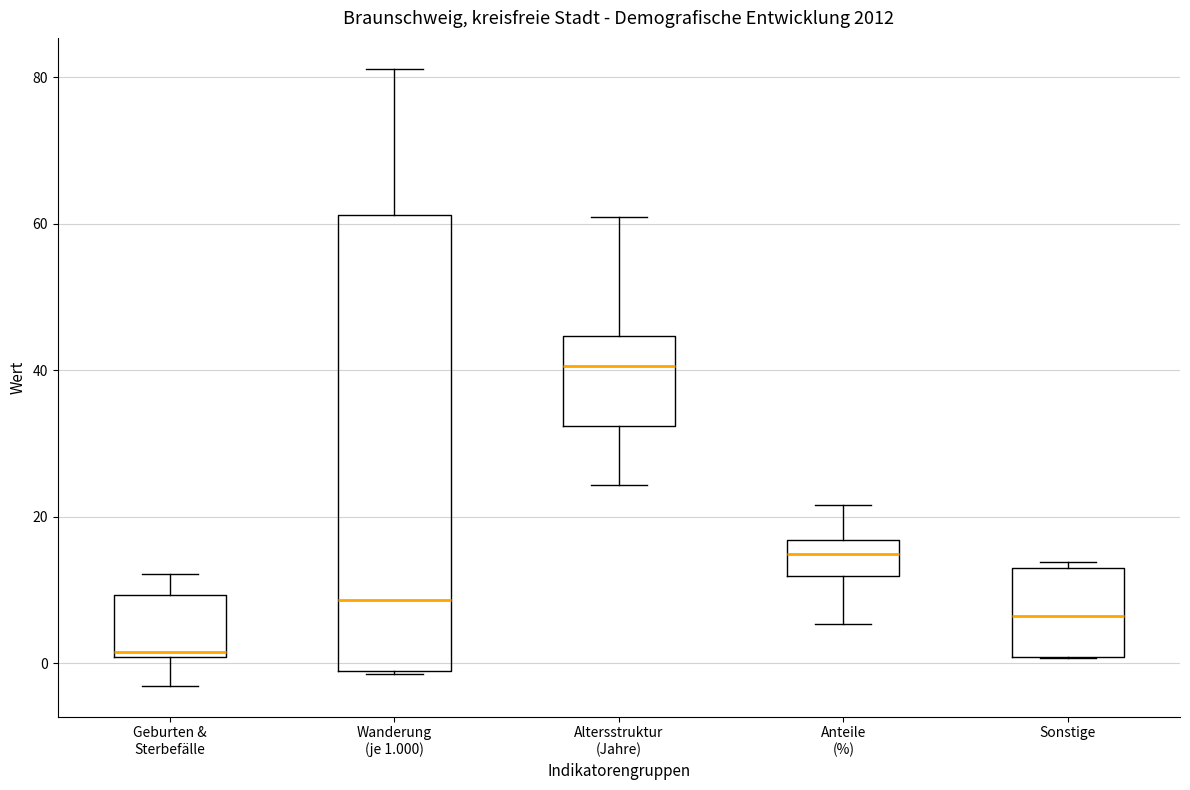

Reading left to right, transcribe this box plot: for each box, give where its median line is, the range the box spans, and where its two whiskers end, as read against the y-axis. The values are not printed on the chart, so give them approximately, as read against the axis.

Geburten & Sterbefälle: median 2, box 0 to 10, whiskers -4 to 12
Wanderung (je 1.000): median 8, box 0 to 62, whiskers -2 to 82
Altersstruktur (Jahre): median 40, box 32 to 44, whiskers 24 to 60
Anteile (%): median 14, box 12 to 16, whiskers 6 to 22
Sonstige: median 6, box 0 to 14, whiskers 0 to 14 (just above the box's upper edge)